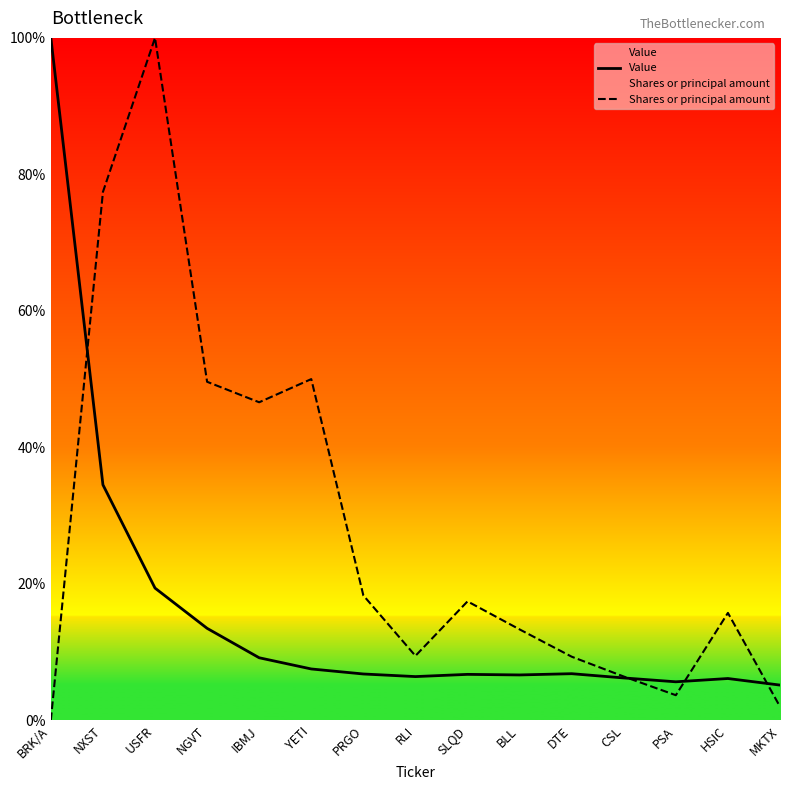

How many data points in Shares or principal amount are less than 15?

7